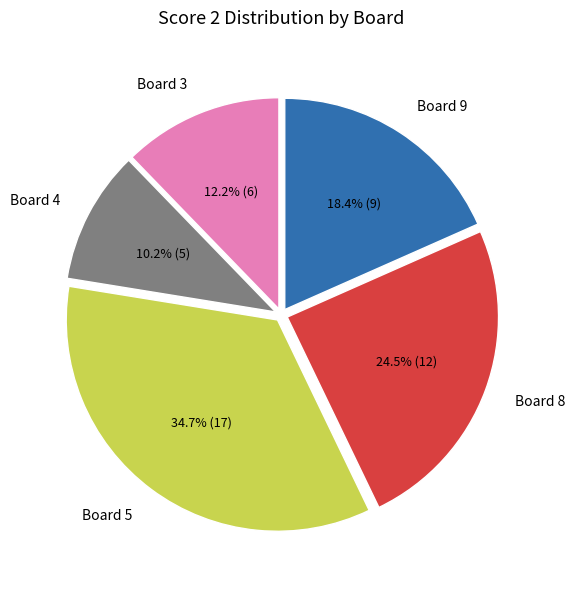

How many segments does this pie chart have?

5